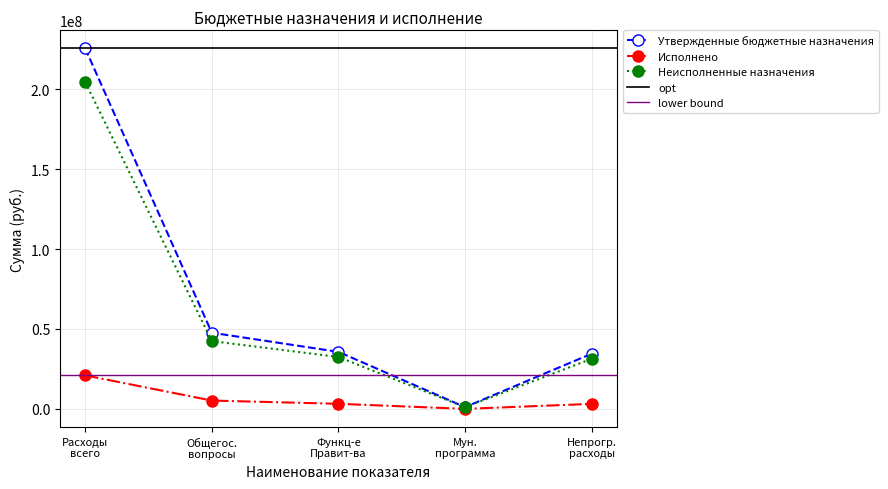

Count the number of data series in this chart.

3